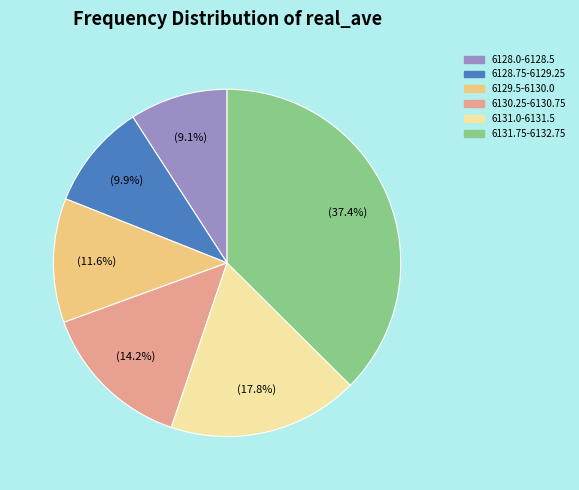

How many slices are in this pie chart?

6